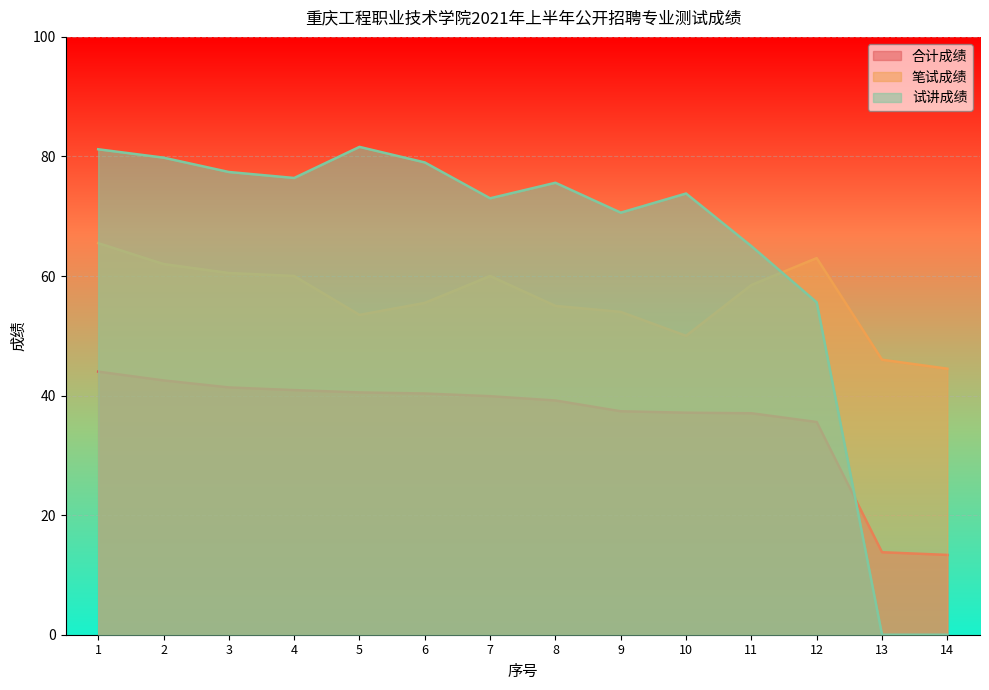

At which category does the chart reach its minimum across all series?

13